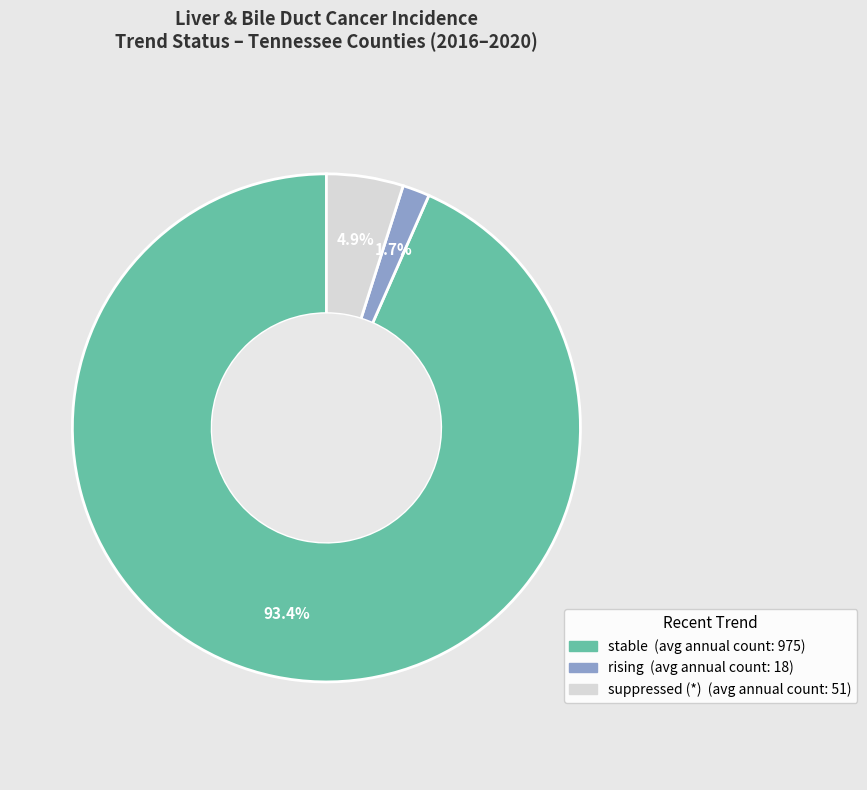

Is there a majority slice in this chart?

Yes